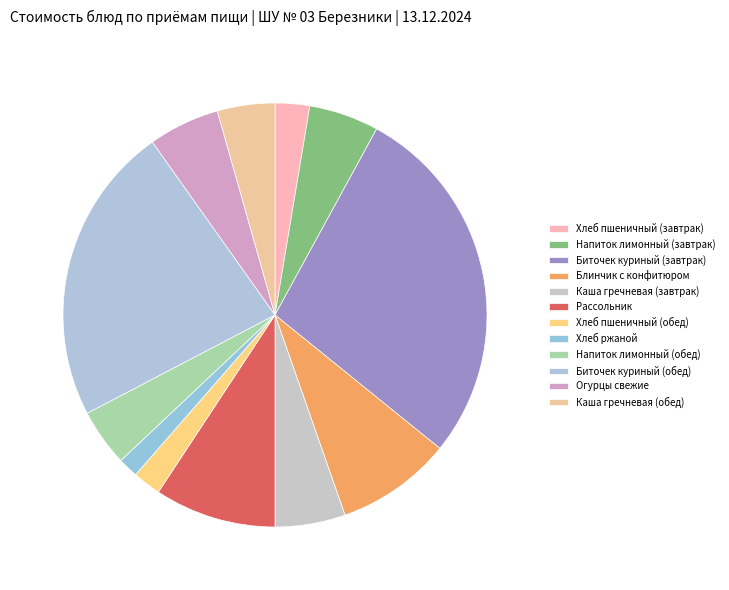

How many segments does this pie chart have?

12